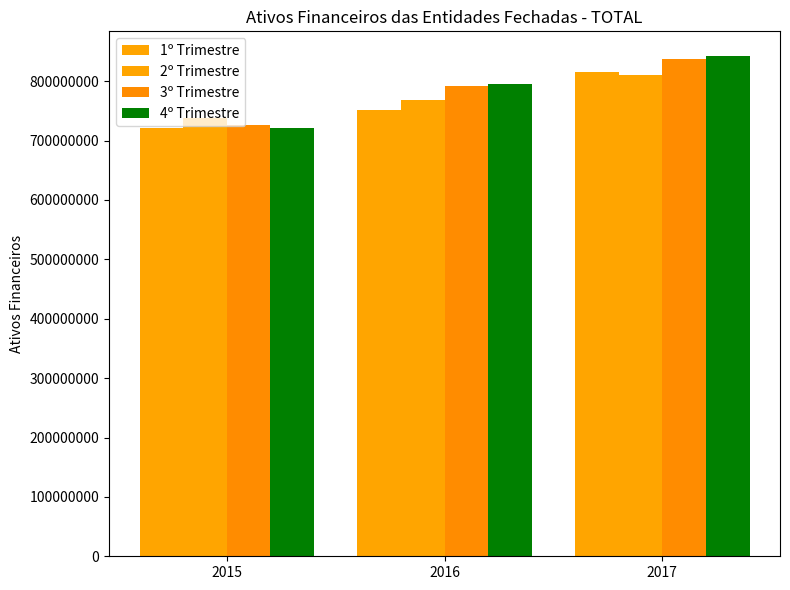

What is the sum of the 1º Trimestre values at 2016 and 2017?

1567223054